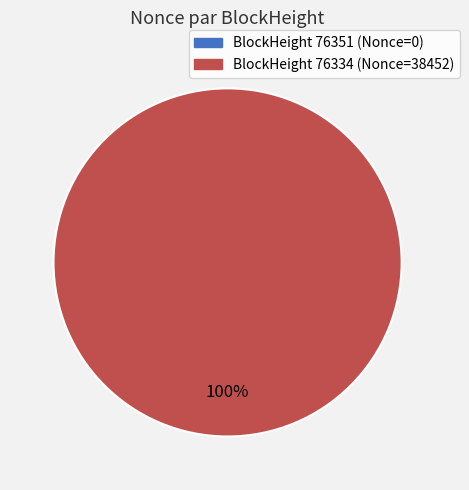

Rank the categories by value from highest to lowest.

76334, 76351